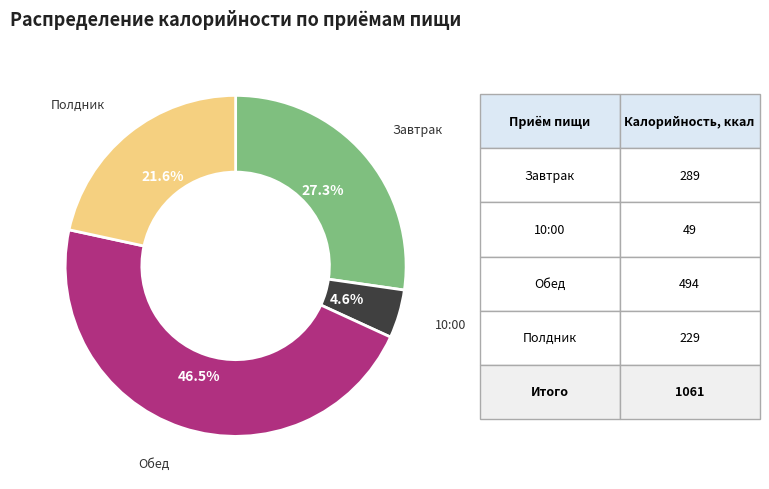

What is the ratio of the value at Завтрак to the value at Полдник?

1.3